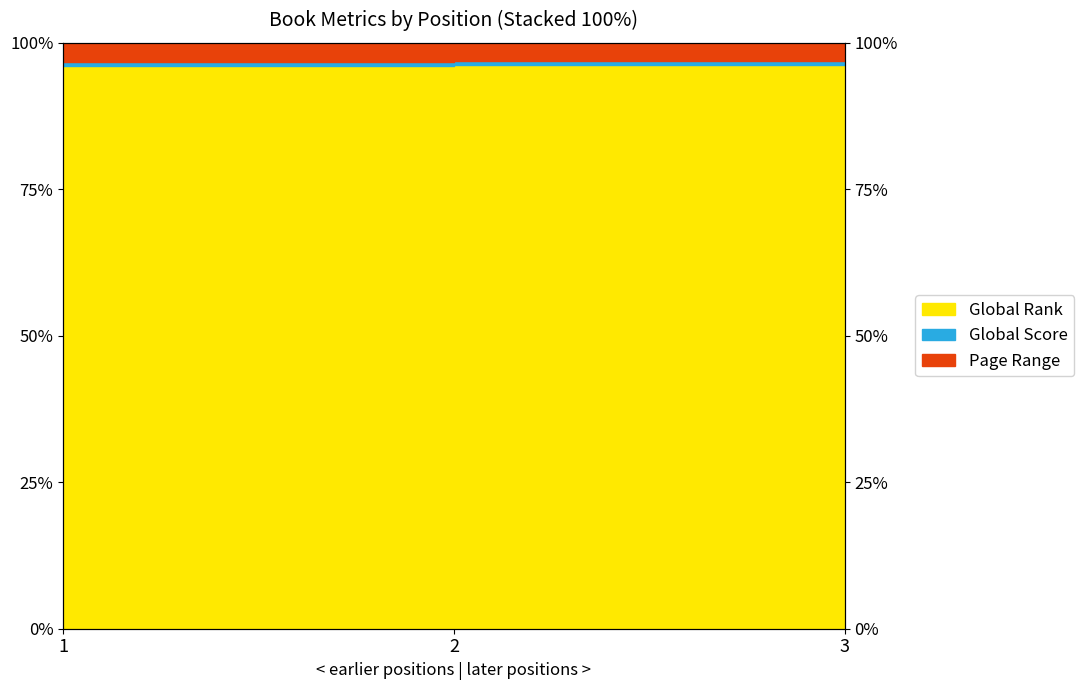

What is the difference between the Page Range values at 1 and 3?

1.2